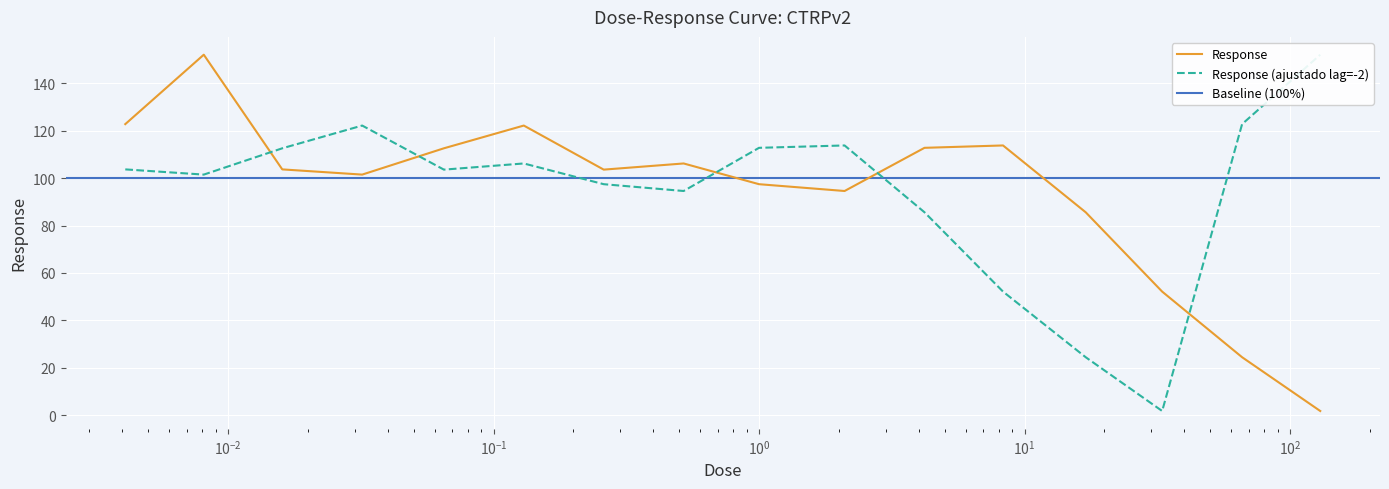

Where does the data first go above 103?

0.0041